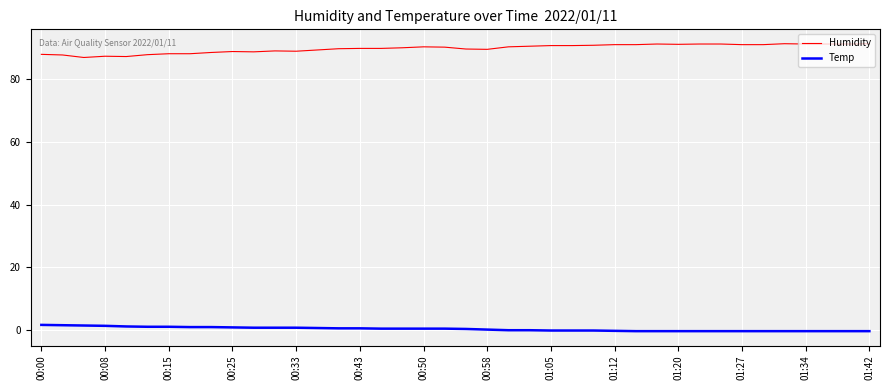

List the series in order of their peak value, highest first.

Humidity, Temp